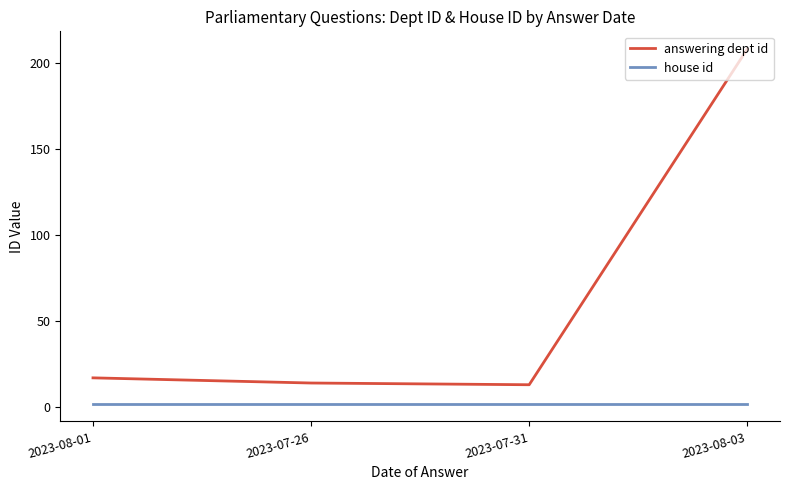

True or false: house id and answering dept id cross at least once.

False